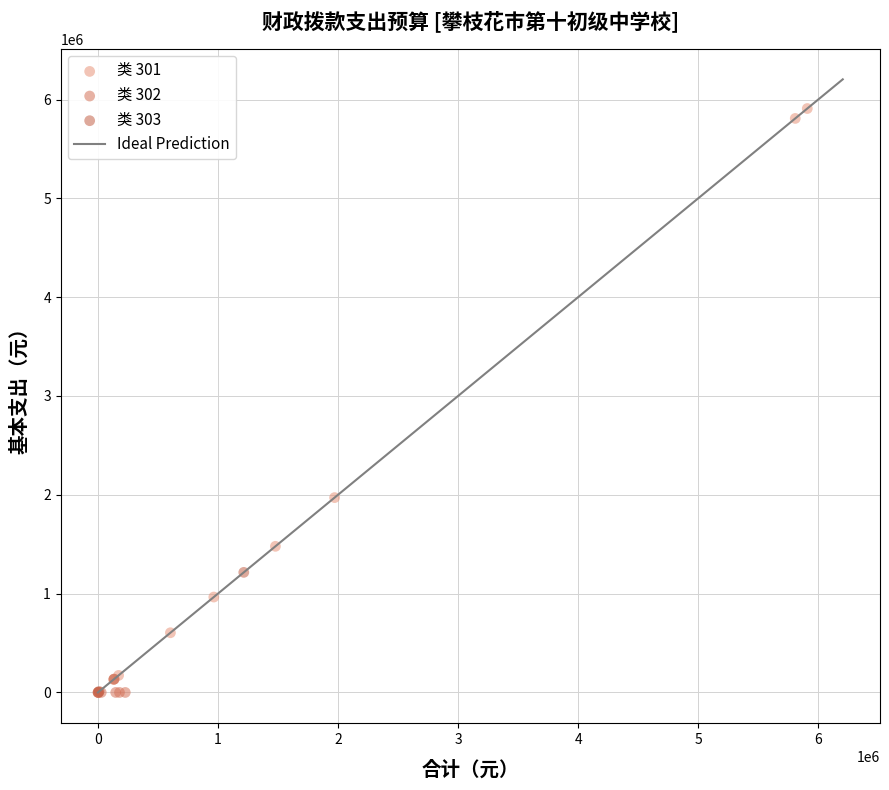

Which series contains the highest Y value?

类 301